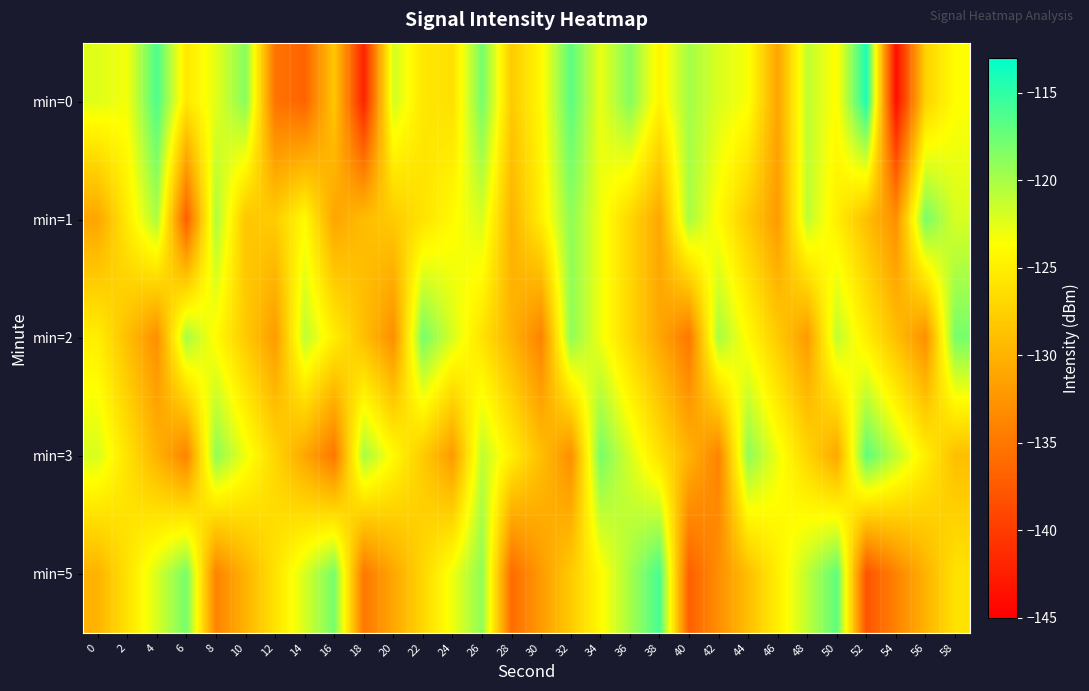

Reading left to right, what are all the values shown in this chart?

min=0: 0=-122.4	2=-123.2	4=-116.2	6=-125.5	8=-122.5	10=-118.7	12=-135.3	14=-136.7	16=-128.3	18=-142.1	20=-121.7	22=-125.6	24=-126.2	26=-117.9	28=-128.0	30=-124.1	32=-116.8	34=-122.8	36=-118.6	38=-124.5	40=-119.9	42=-122.1	44=-123.4	46=-131.2	48=-121.0	50=-123.8	52=-114.2	54=-143.8	56=-127.3	58=-123.7
min=1: 0=-131.1	2=-125.3	4=-120.2	6=-137.2	8=-120.2	10=-128.4	12=-127.9	14=-124.0	16=-131.1	18=-129.2	20=-128.0	22=-126.0	24=-124.0	26=-122.0	28=-130.0	30=-125.0	32=-119.0	34=-123.0	36=-127.0	38=-131.0	40=-120.0	42=-124.0	44=-128.0	46=-132.0	48=-121.0	50=-125.0	52=-129.0	54=-133.0	56=-118.0	58=-122.0
min=2: 0=-125.0	2=-129.0	4=-133.0	6=-120.0	8=-124.0	10=-128.0	12=-132.0	14=-121.0	16=-125.0	18=-129.0	20=-133.0	22=-118.0	24=-122.0	26=-126.0	28=-130.0	30=-134.0	32=-119.0	34=-123.0	36=-127.0	38=-131.0	40=-135.0	42=-120.0	44=-124.0	46=-128.0	48=-132.0	50=-121.0	52=-125.0	54=-129.0	56=-133.0	58=-118.0
min=3: 0=-122.0	2=-126.0	4=-130.0	6=-134.0	8=-119.0	10=-123.0	12=-127.0	14=-131.0	16=-135.0	18=-120.0	20=-124.0	22=-128.0	24=-132.0	26=-121.0	28=-125.0	30=-129.0	32=-133.0	34=-118.0	36=-122.0	38=-126.0	40=-130.0	42=-134.0	44=-119.0	46=-123.0	48=-127.0	50=-131.0	52=-117.0	54=-121.0	56=-125.0	58=-129.0
min=5: 0=-130.0	2=-126.0	4=-122.0	6=-118.0	8=-134.0	10=-130.0	12=-126.0	14=-122.0	16=-118.0	18=-135.0	20=-131.0	22=-127.0	24=-123.0	26=-119.0	28=-136.0	30=-132.0	32=-128.0	34=-124.0	36=-120.0	38=-116.0	40=-137.0	42=-133.0	44=-129.0	46=-125.0	48=-121.0	50=-117.0	52=-138.0	54=-134.0	56=-130.0	58=-126.0